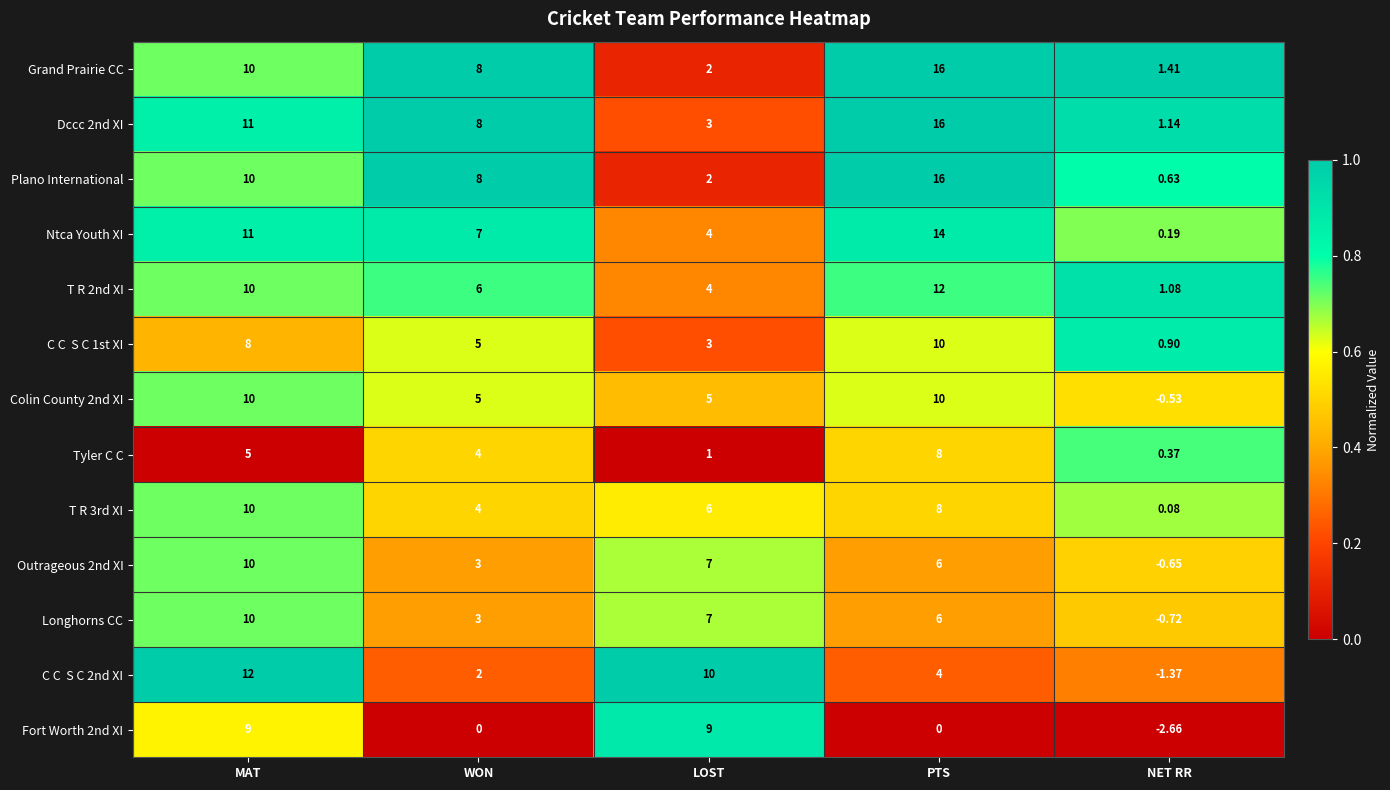

At which label does Dccc 2nd XI first exceed 8?

MAT